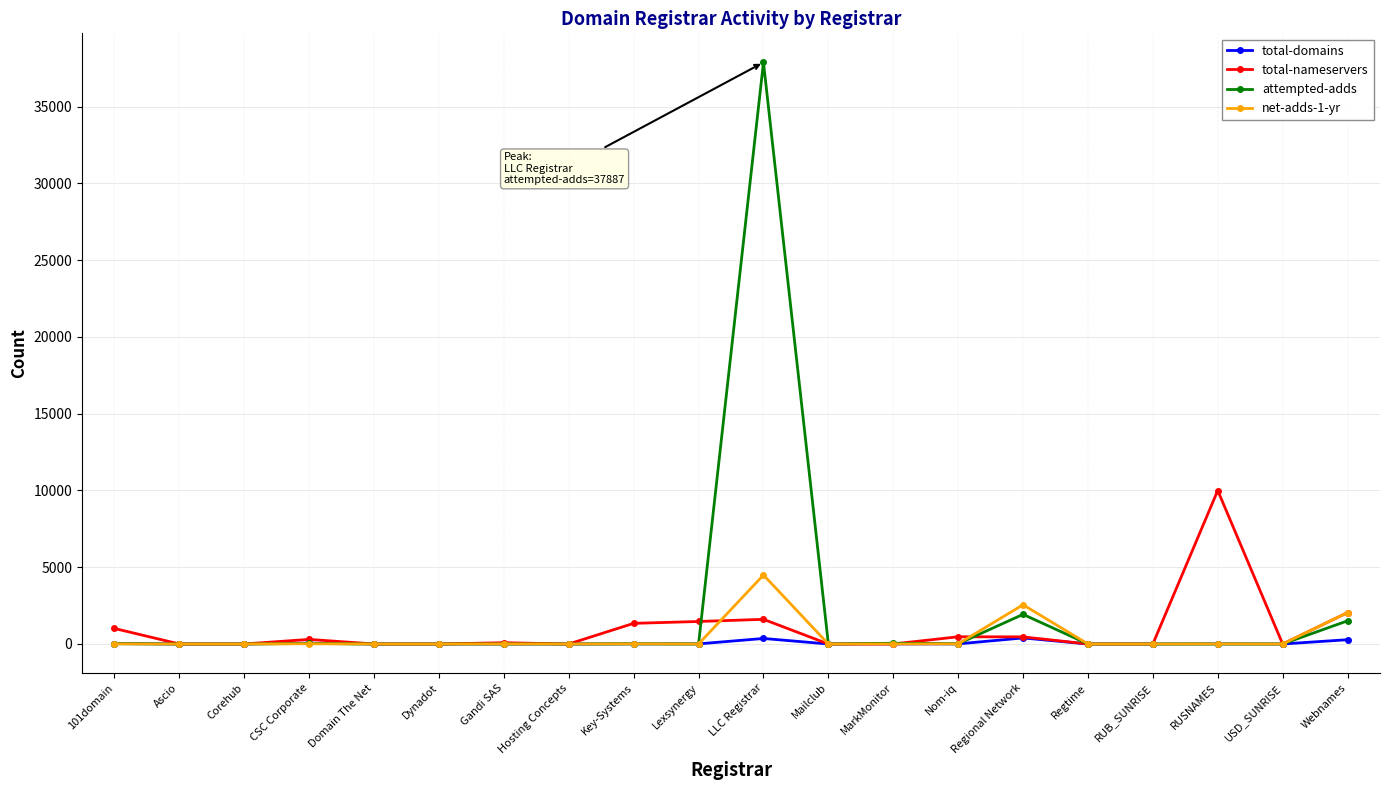

What is the greatest value displayed?

37887